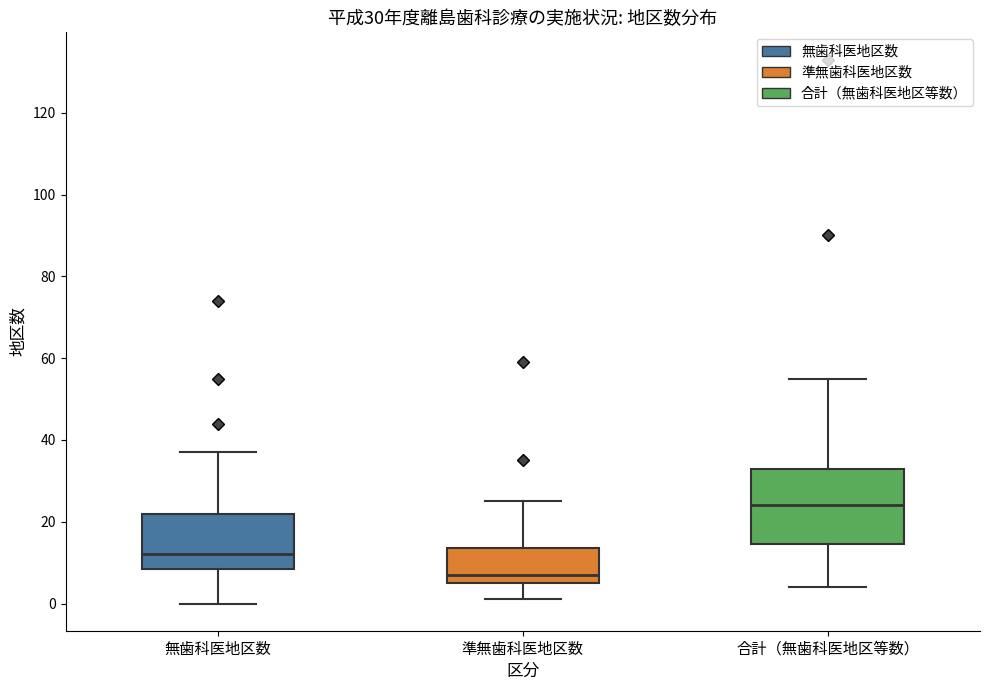

Which box is the tallest, from its lower edge to its upper edge?

合計（無歯科医地区等数）